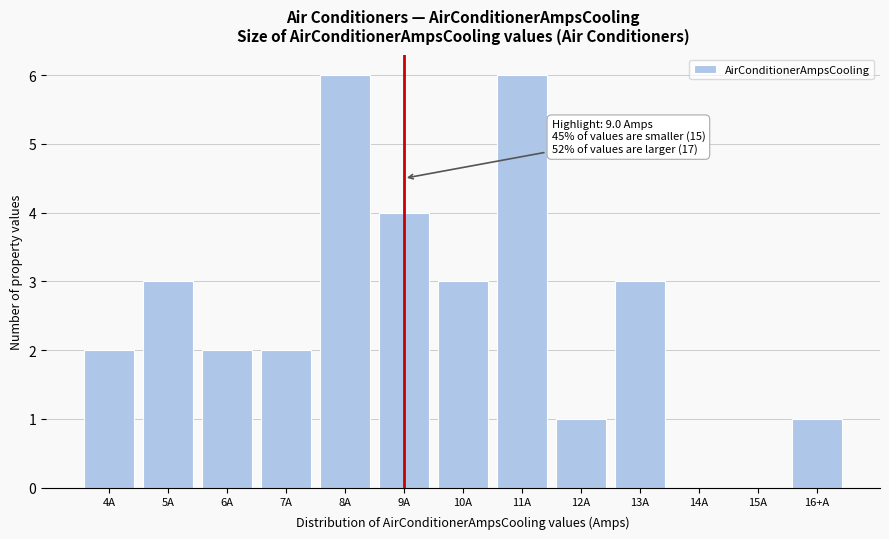

Reading right to left, what are all the values shown in this chart?

16+A=1	15A=0	14A=0	13A=3	12A=1	11A=6	10A=3	9A=4	8A=6	7A=2	6A=2	5A=3	4A=2